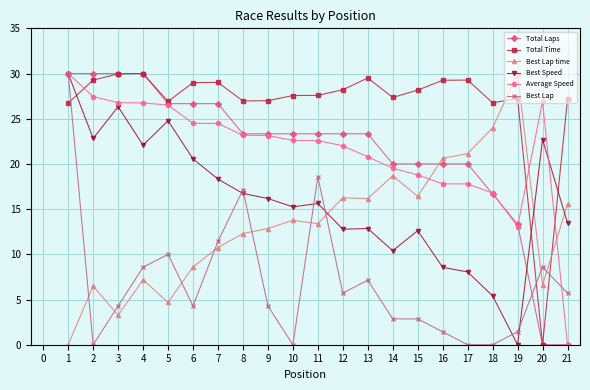

Which series ends up on top after the final intersection of Total Time and Best Lap?

Total Time